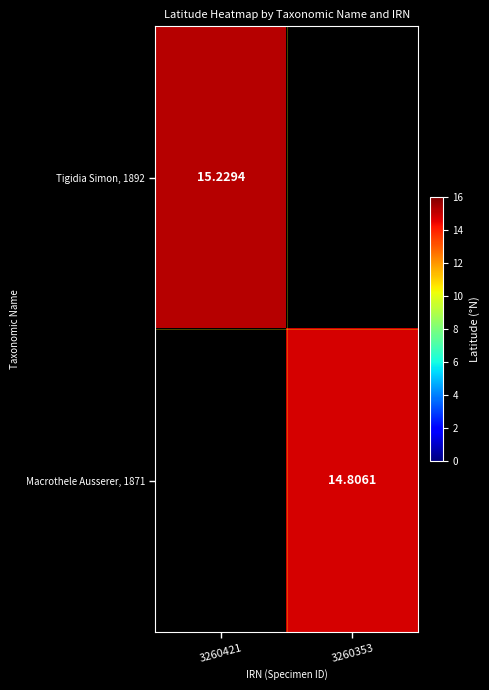

The Macrothele Ausserer, 1871 series shows 14.8 at 3260353. True or false?

True